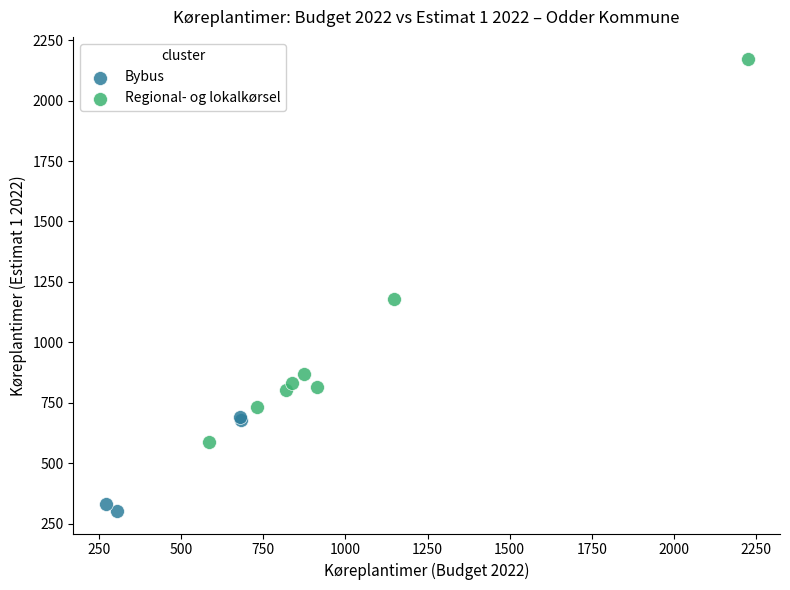

Which series reaches the minimum Y coordinate?

Bybus